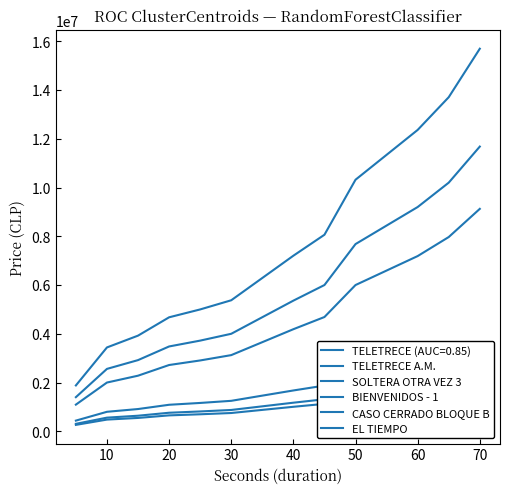

The CASO CERRADO BLOQUE B series shows 88399 at 0. True or false?

False